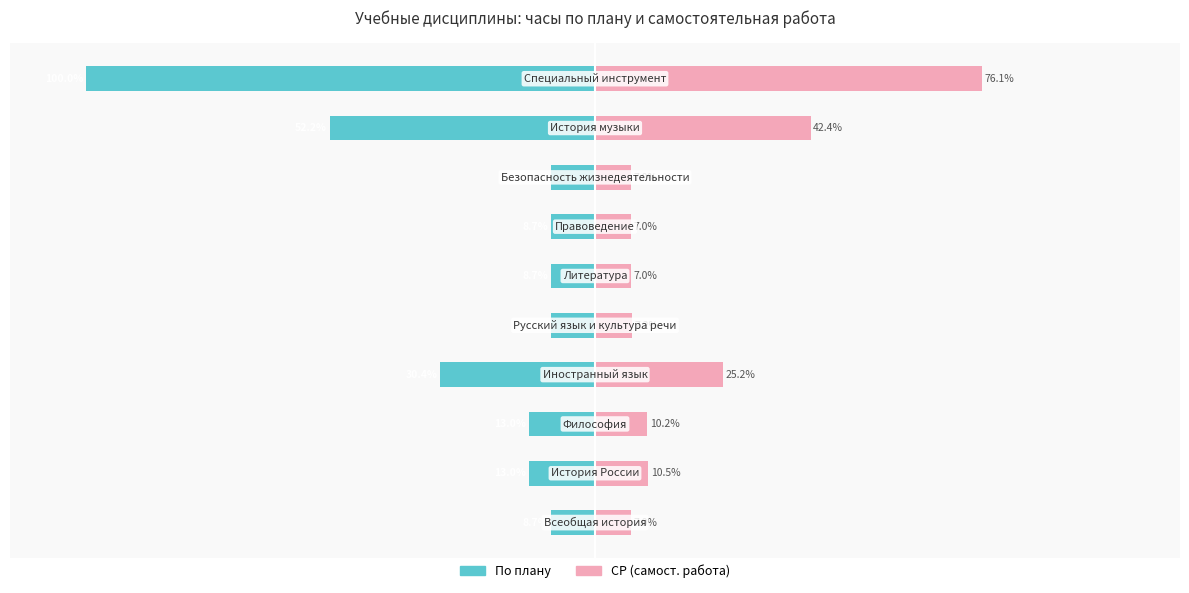

What are all the series names shown in the legend?

По плану, СР